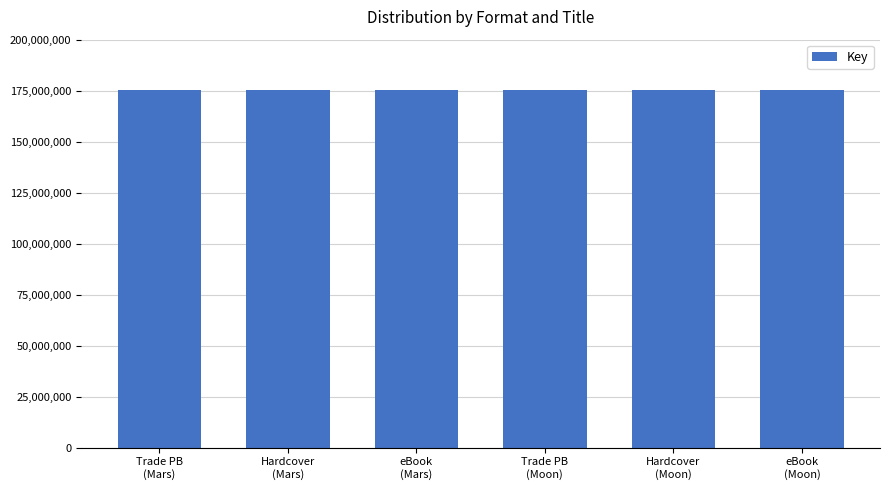

Are the bars horizontal?

No